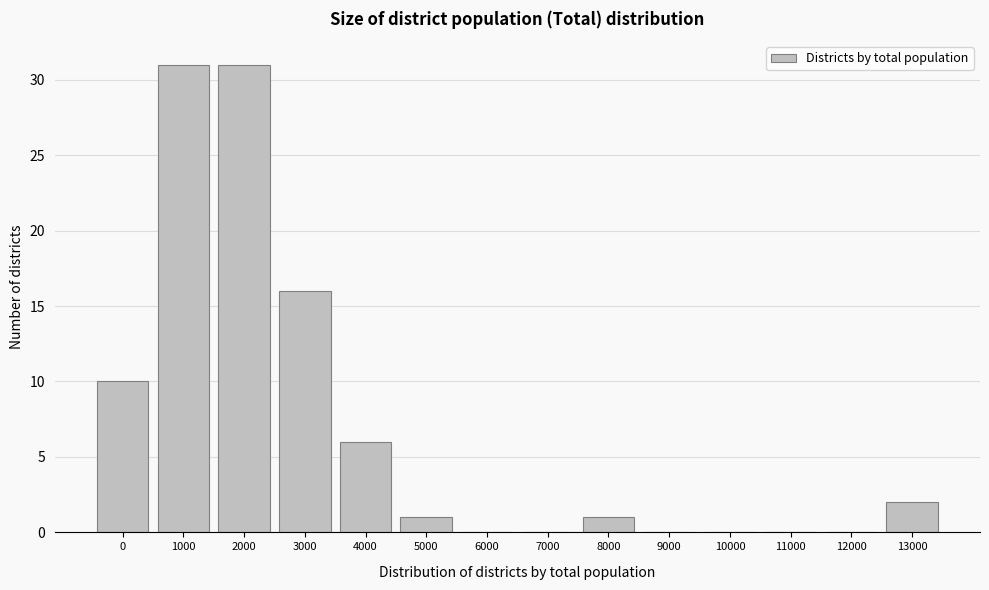

Reading left to right, what are all the values shown in this chart?

0=10	1000=31	2000=31	3000=16	4000=6	5000=1	6000=0	7000=0	8000=1	9000=0	10000=0	11000=0	12000=0	13000=2